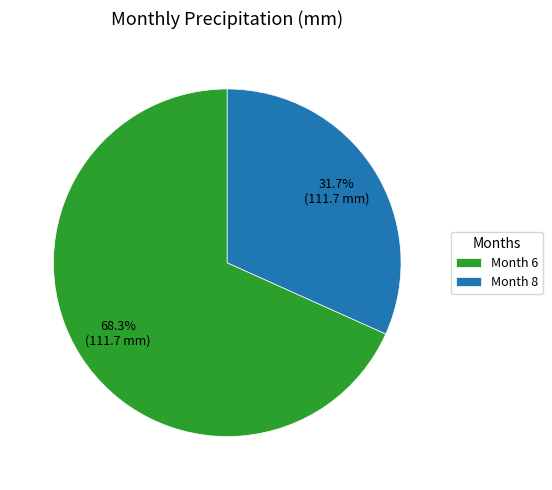

Which category has the biggest portion of the pie?

Month 6